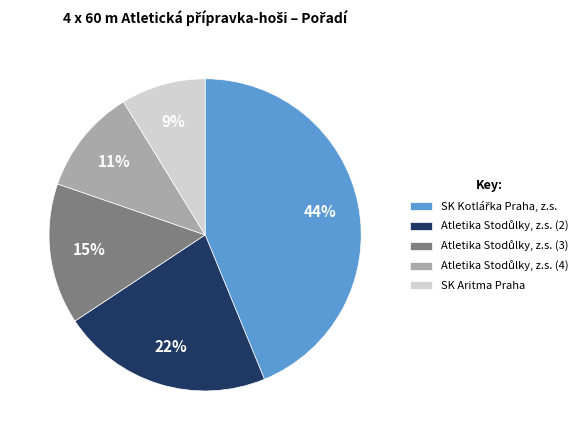

Does any single category account for the majority?

No